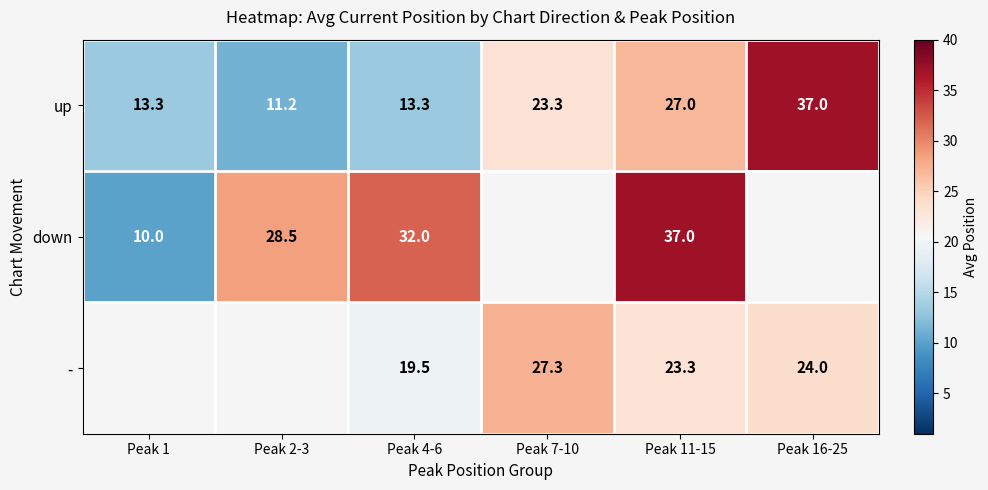

Is the value of - at Peak 7-10 greater than the value of up at Peak 16-25?

No